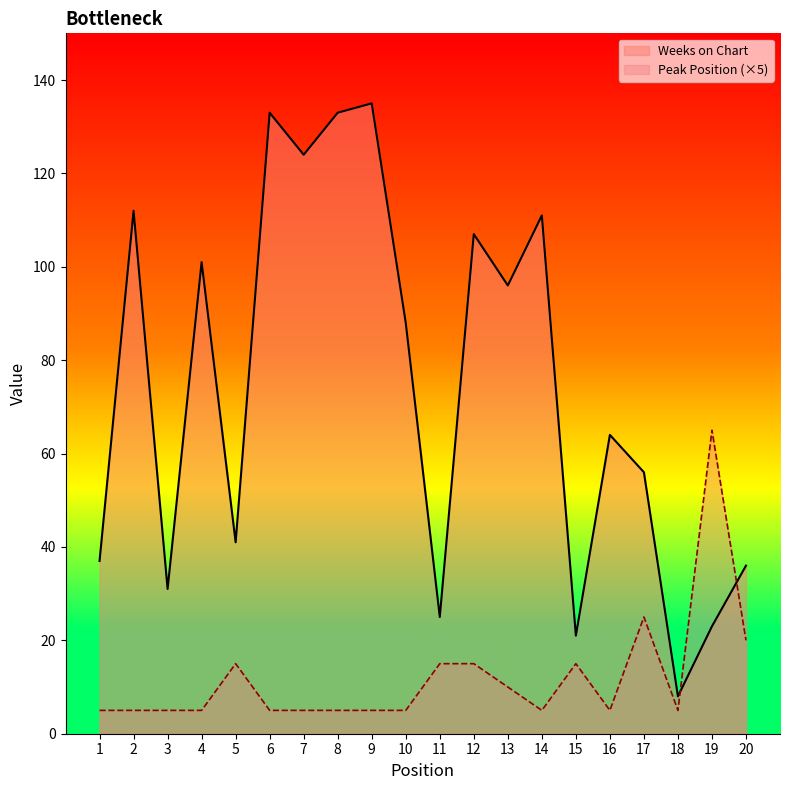

The Weeks on Chart series shows 8 at 18. True or false?

True